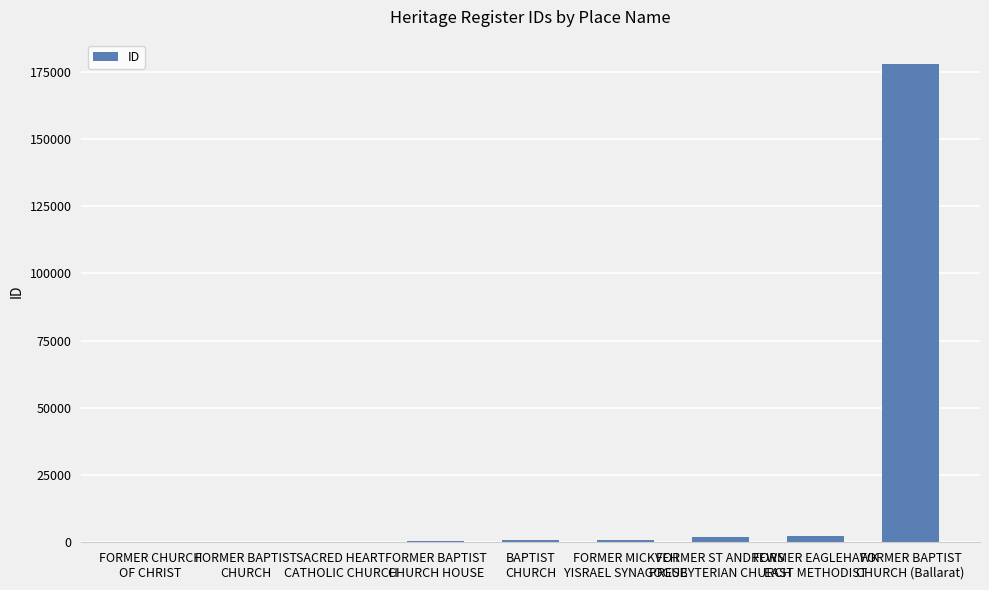

What is the maximum value shown in the chart?

178070